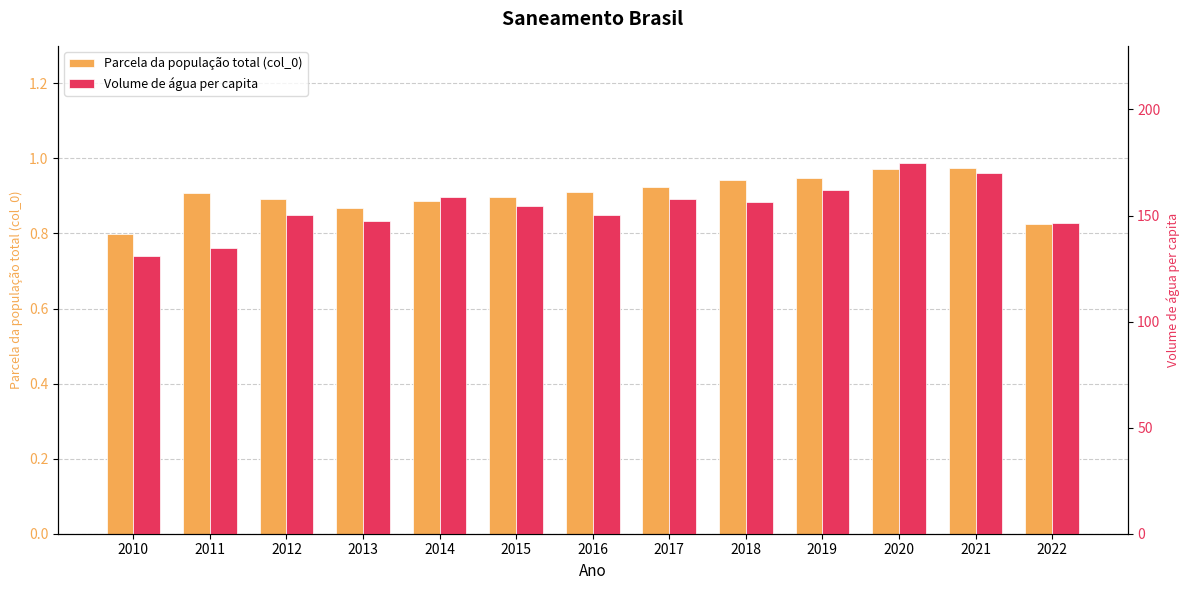

How many data points does each series have?

13